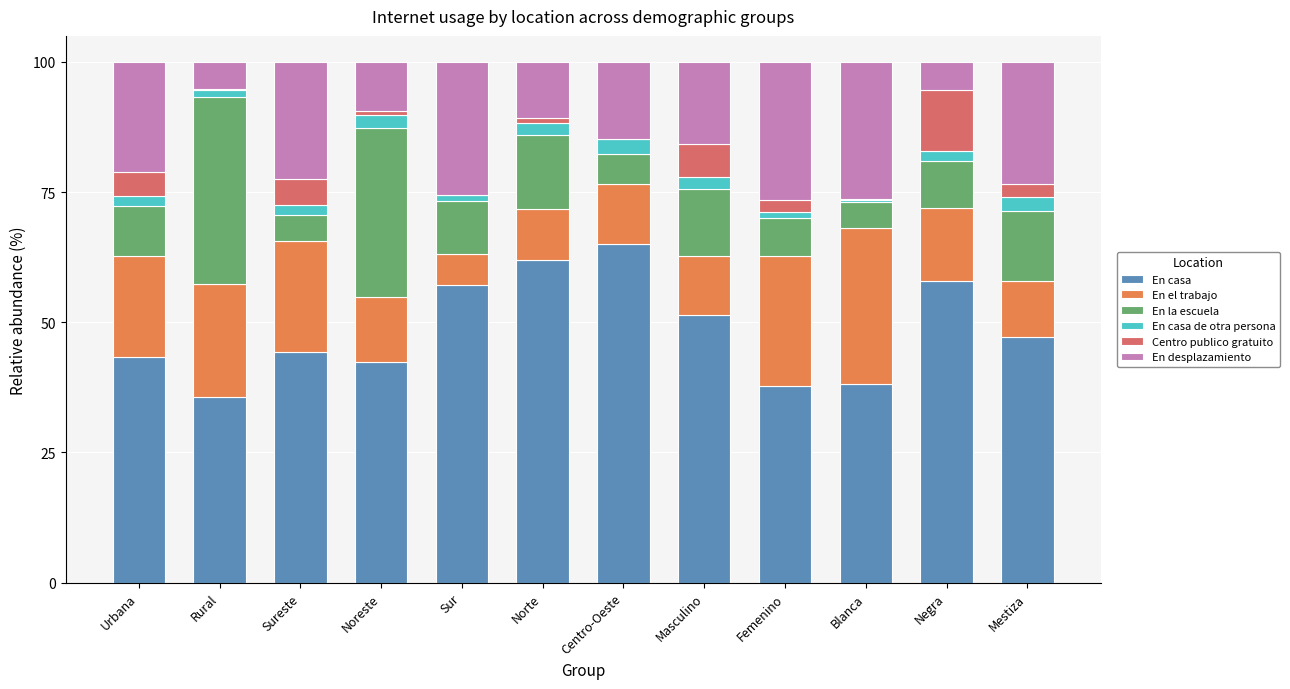

What is the maximum value for En casa?

65.1